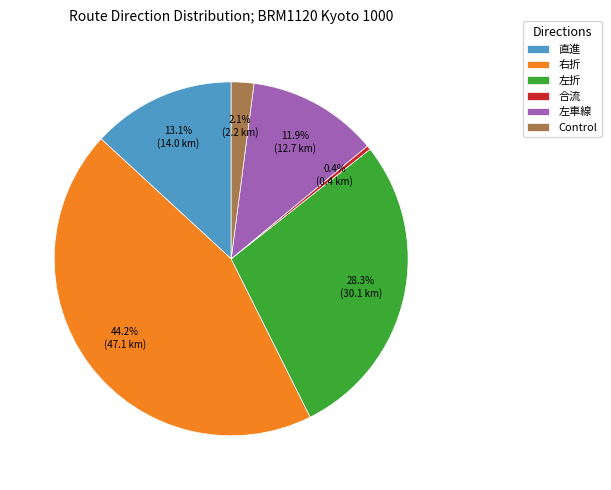

To the nearest percent, what portion does 左車線 represent?

12%